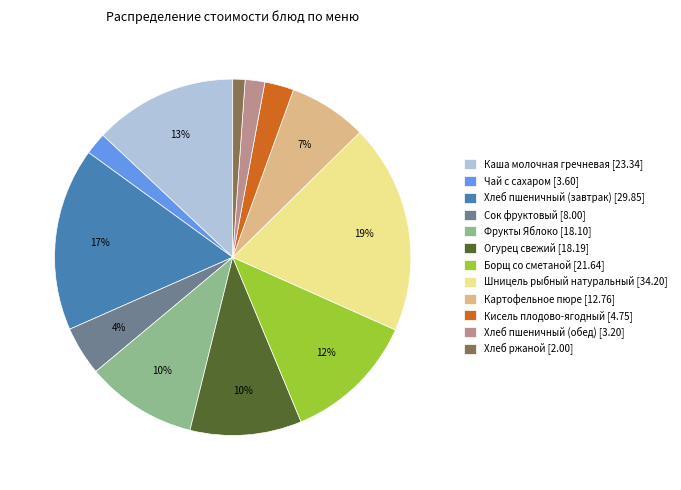

How many segments does this pie chart have?

12